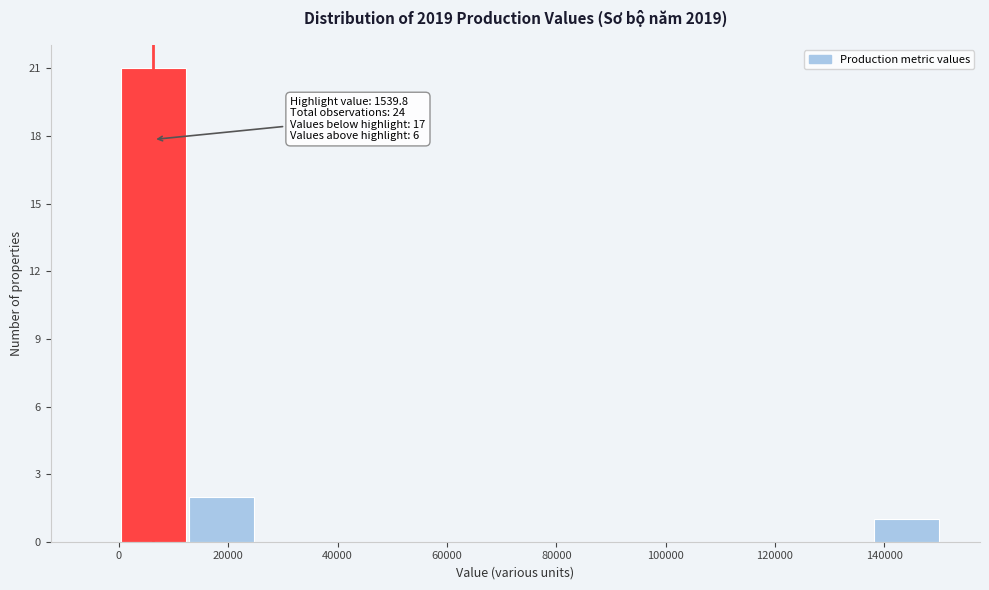

Over which range of the x-axis is the bar tallest?

0 to 12000